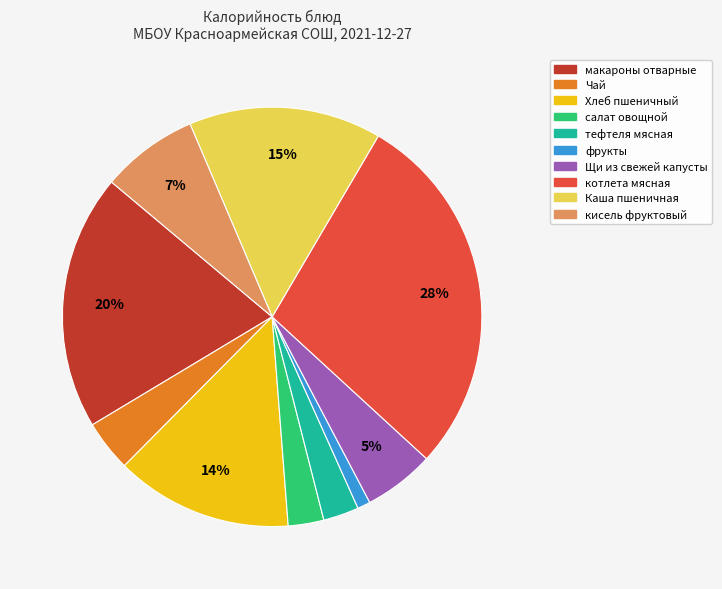

Approximately how many times larger is the value at фрукты compared to макароны отварные?

0.1